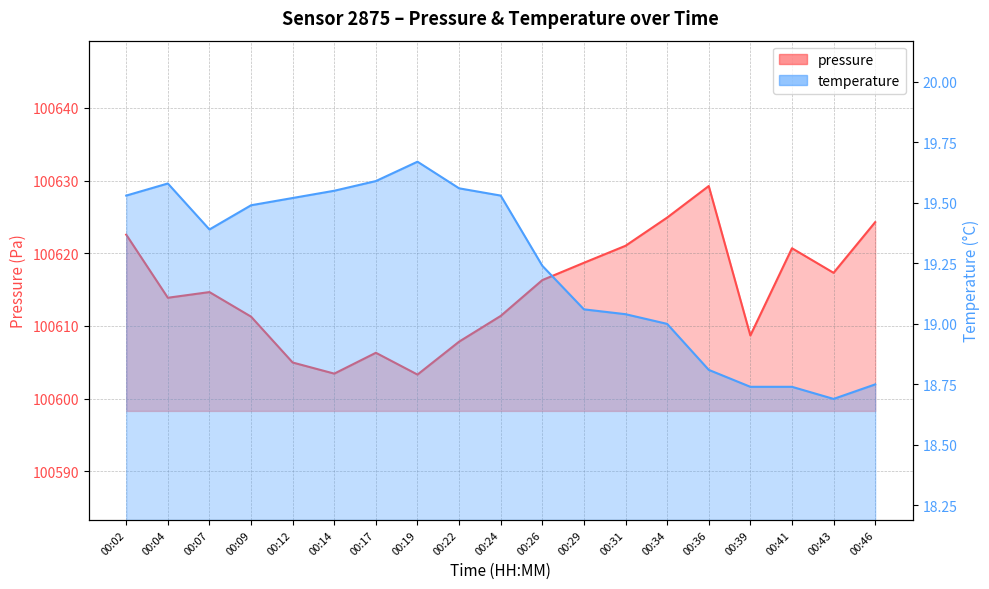

Is the value of temperature at 00:31 greater than the value of pressure at 00:26?

No